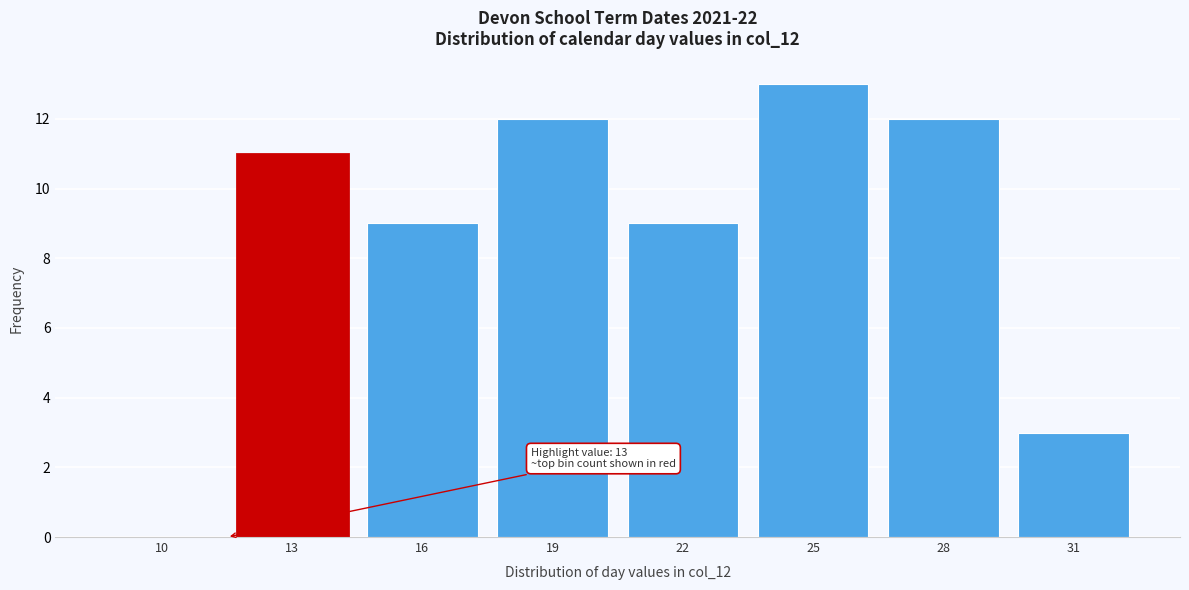

Reading left to right, list all the values displayed in this chart.

10=0	13=11	16=9	19=12	22=9	25=13	28=12	31=3